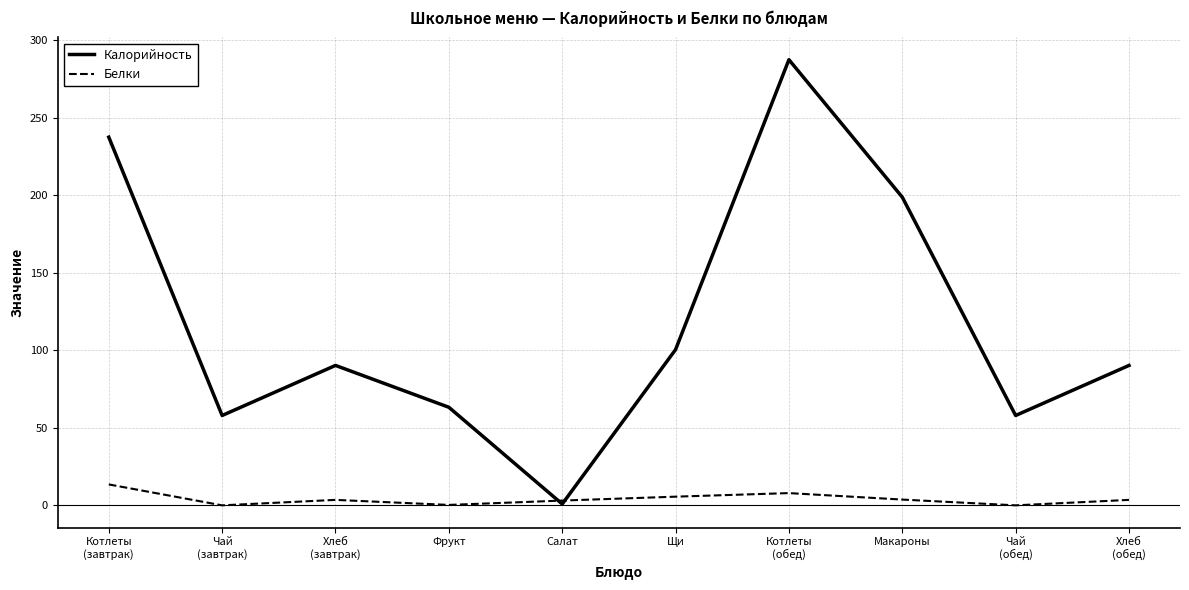

What is the spread (max minus min) of values at Фрукт?

63.0